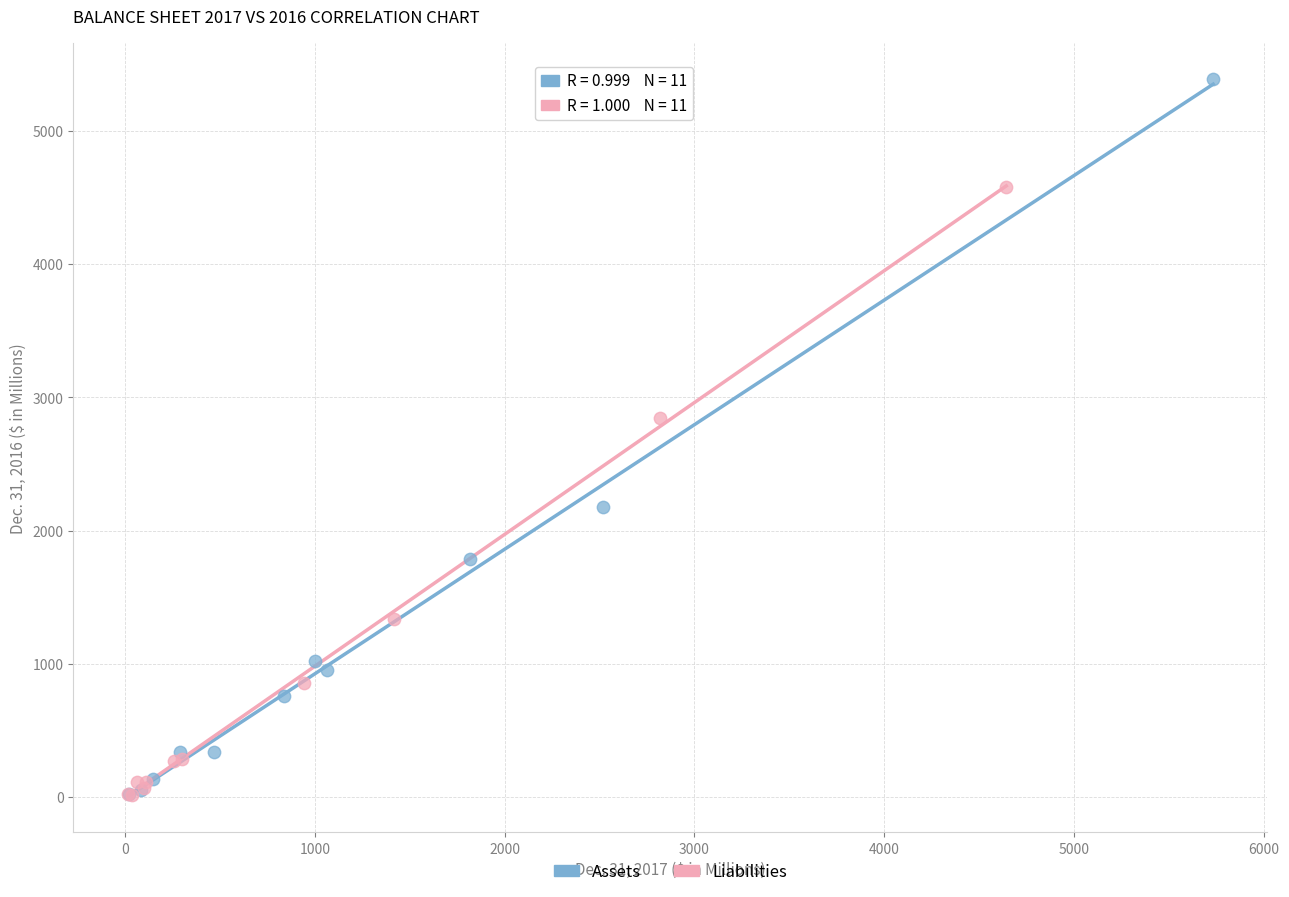

Which series reaches the maximum Y coordinate?

Assets